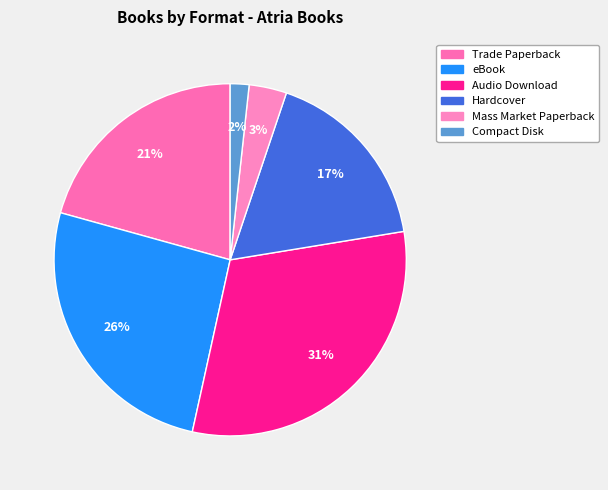

Do Compact Disk and Audio Download together represent more than half of the pie?

No